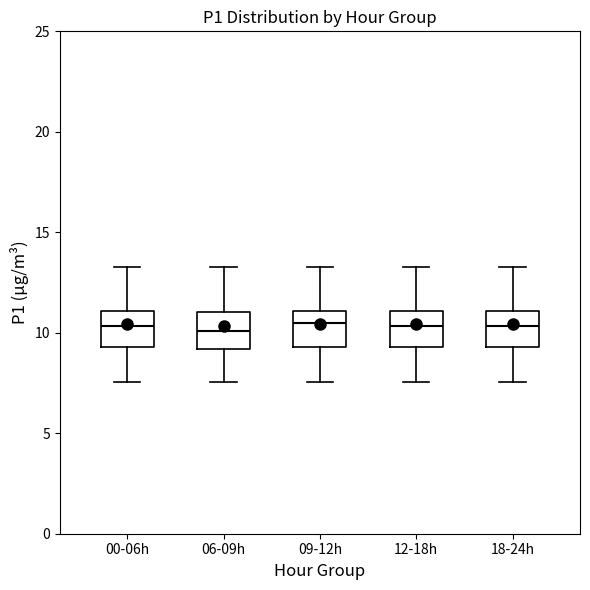

Reading left to right, read every box against the y-axis: the position of its median line, the range the box covers, and the ends of its whiskers. The values are not printed on the chart, so give them approximately, as read against the axis.

00-06h: median 10.5, box 9.5 to 11.0, whiskers 7.5 to 13.5
06-09h: median 10.0, box 9.0 to 11.0, whiskers 7.5 to 13.5
09-12h: median 10.5, box 9.5 to 11.0, whiskers 7.5 to 13.5
12-18h: median 10.5, box 9.5 to 11.0, whiskers 7.5 to 13.5
18-24h: median 10.5, box 9.5 to 11.0, whiskers 7.5 to 13.5